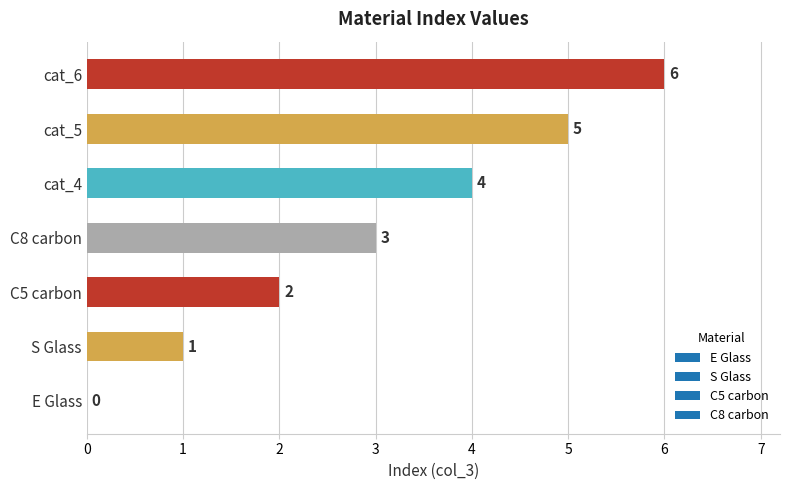

How many positive values are there?

6